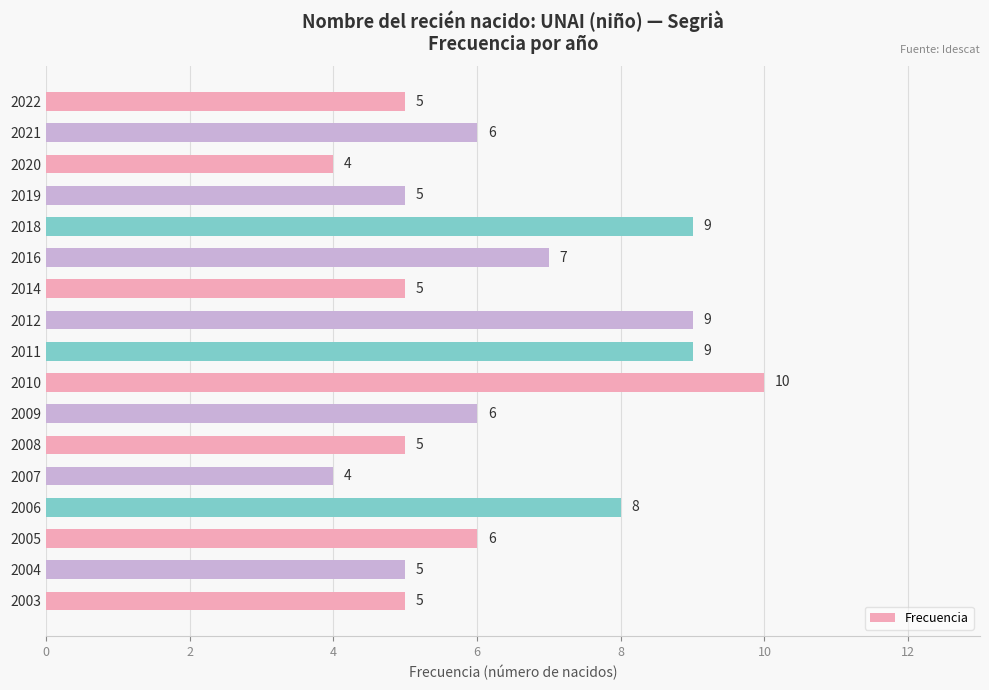

Reading top to bottom, transcribe all the data shown in this chart.

2022=5	2021=6	2020=4	2019=5	2018=9	2016=7	2014=5	2012=9	2011=9	2010=10	2009=6	2008=5	2007=4	2006=8	2005=6	2004=5	2003=5